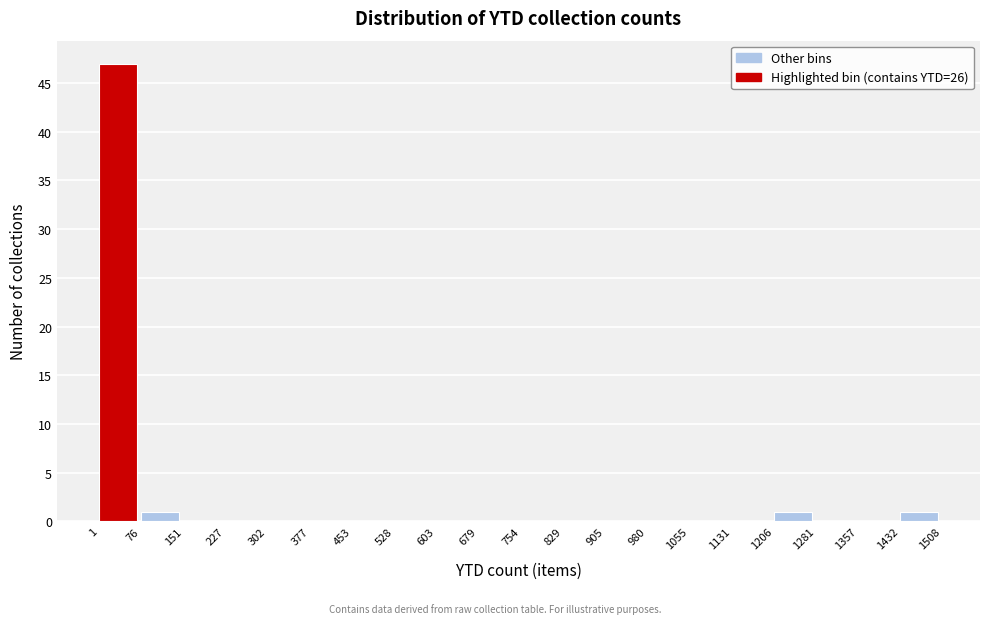

Reading left to right, list every bar in this chart as the range it spans on the x-axis followed by its height. The values are not printed on the chart, so give them approximately, as read against the axis.

1 to 76: 47
76 to 151: 1
151 to 227: 0
227 to 302: 0
302 to 377: 0
377 to 453: 0
453 to 528: 0
528 to 603: 0
603 to 679: 0
679 to 754: 0
754 to 829: 0
829 to 905: 0
905 to 980: 0
980 to 1055: 0
1055 to 1131: 0
1131 to 1206: 0
1206 to 1281: 1
1281 to 1357: 0
1357 to 1432: 0
1432 to 1508: 1